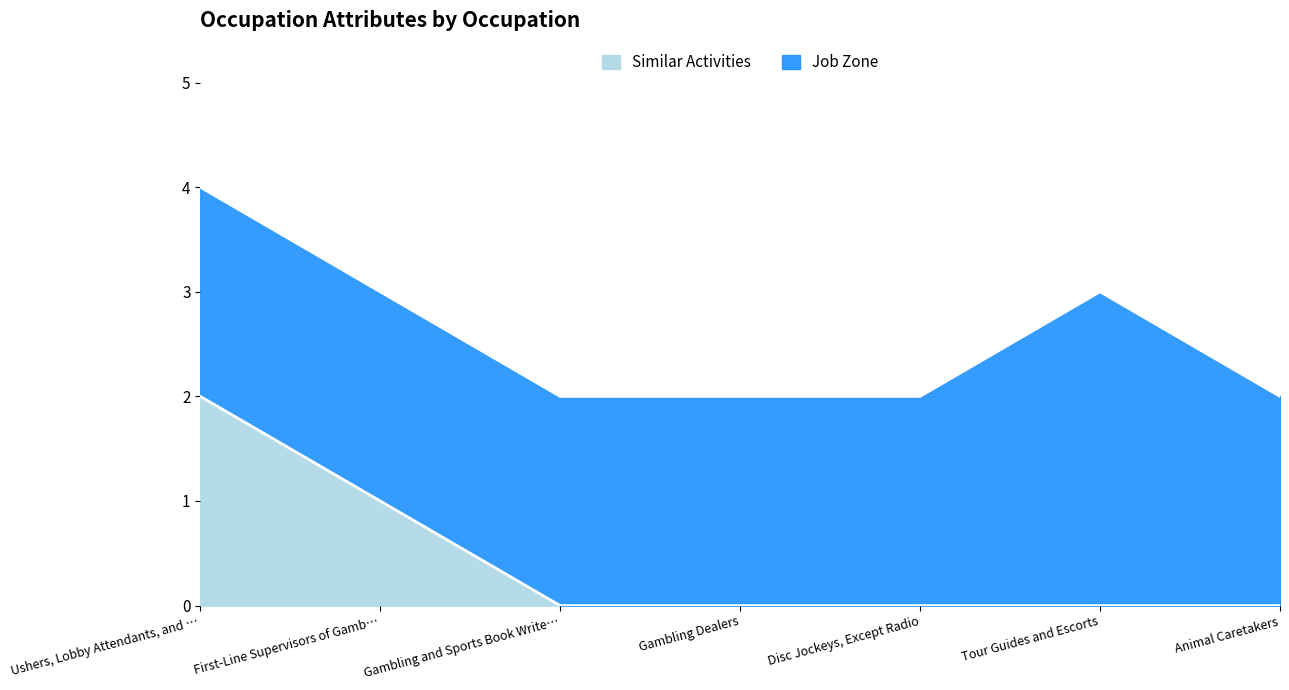

The value of Similar Activities at Disc Jockeys, Except Radio is 0. True or false?

True